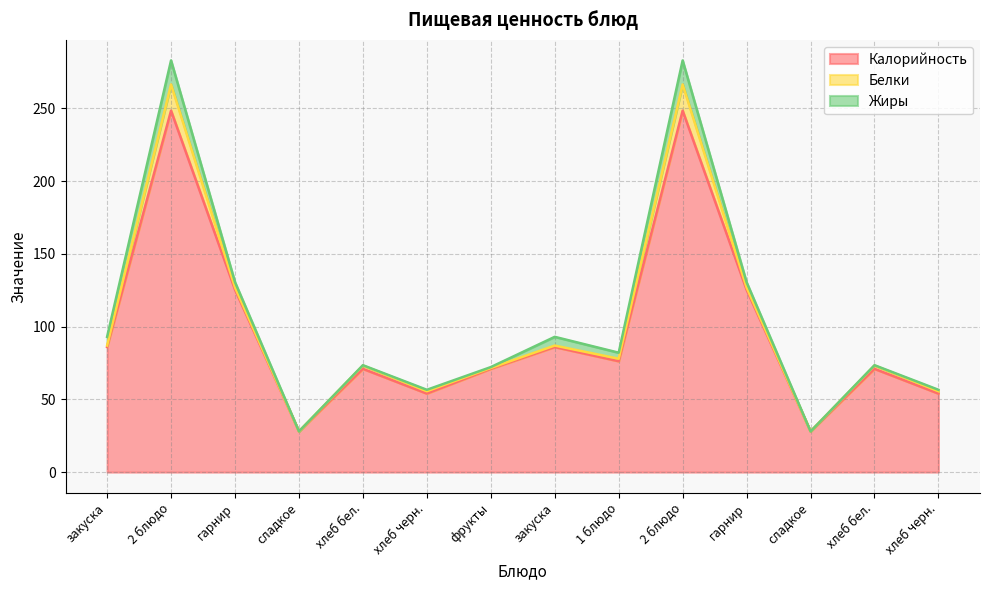

Which category has the lowest value in the Белки series?

сладкое